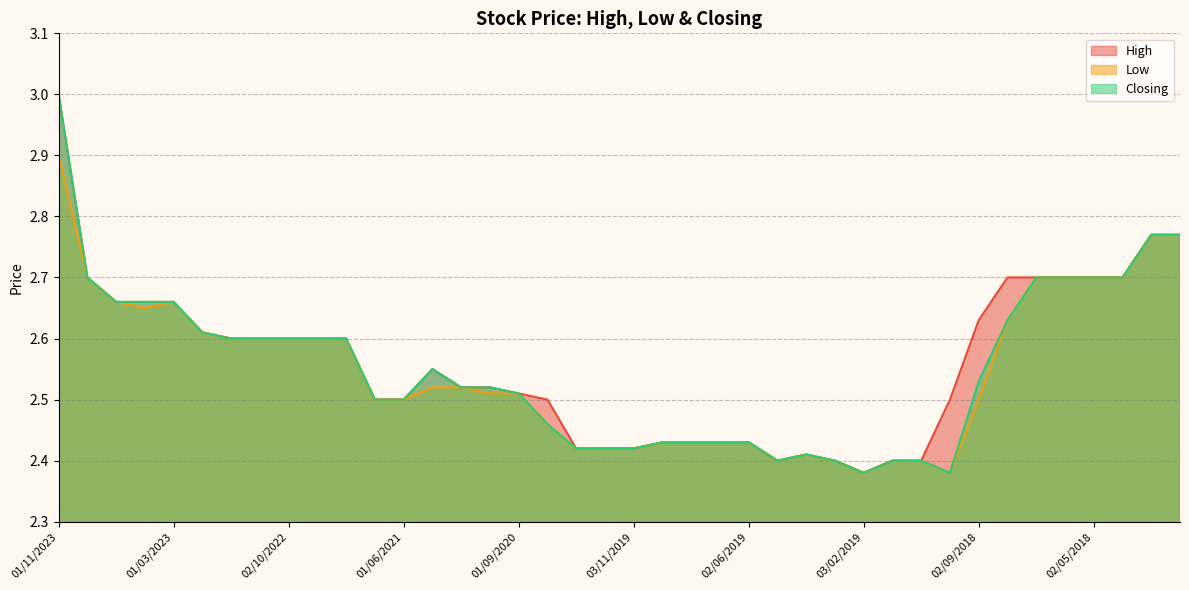

True or false: Closing has a value of 2.6 at 01/03/2022.

True